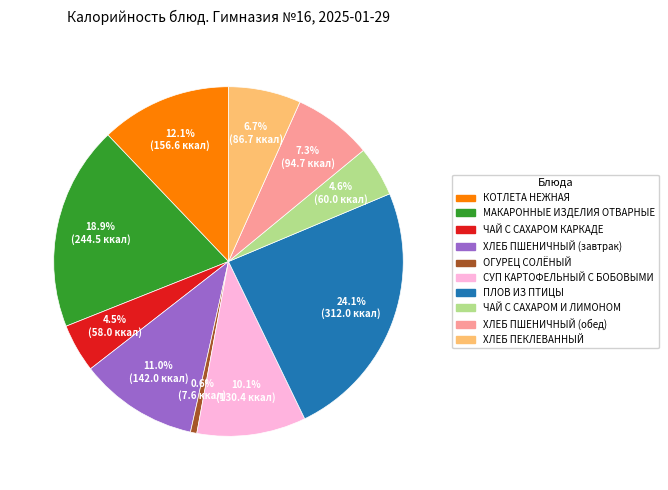

To the nearest percent, what is the difference between the ЧАЙ С САХАРОМ КАРКАДЕ and МАКАРОННЫЕ ИЗДЕЛИЯ ОТВАРНЫЕ slice percentages?

14%